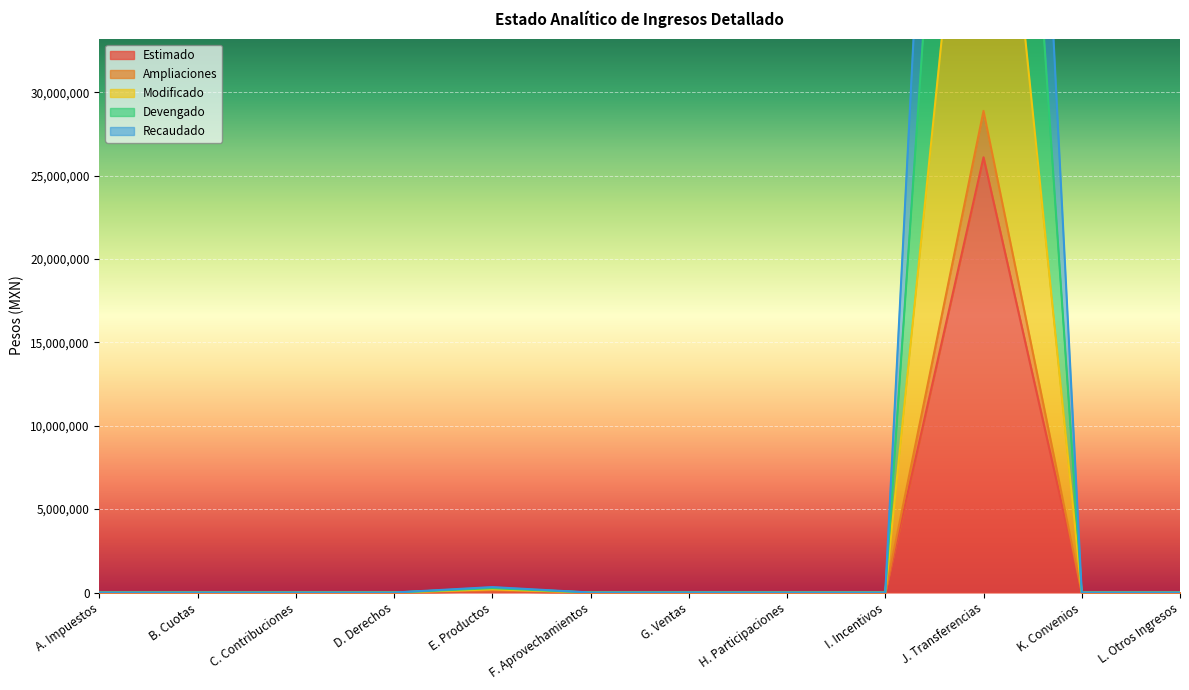

How many positive values does the Devengado series have?

3